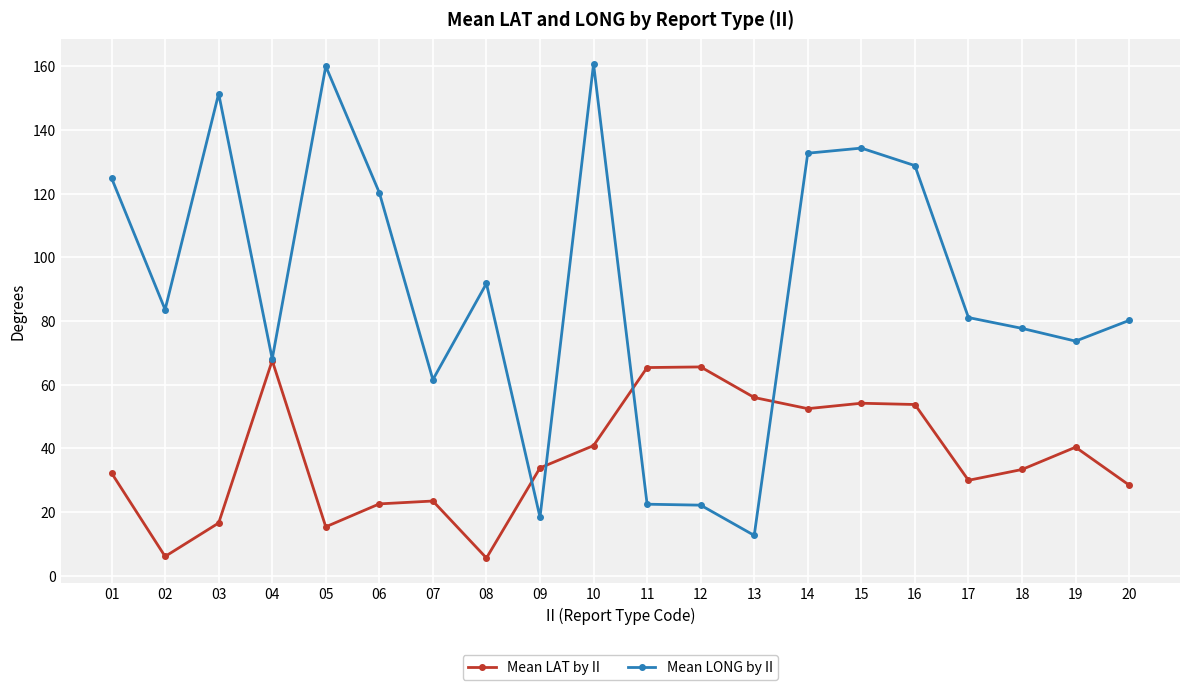

What is the approximate value of Mean LAT by II at 10?

40.9